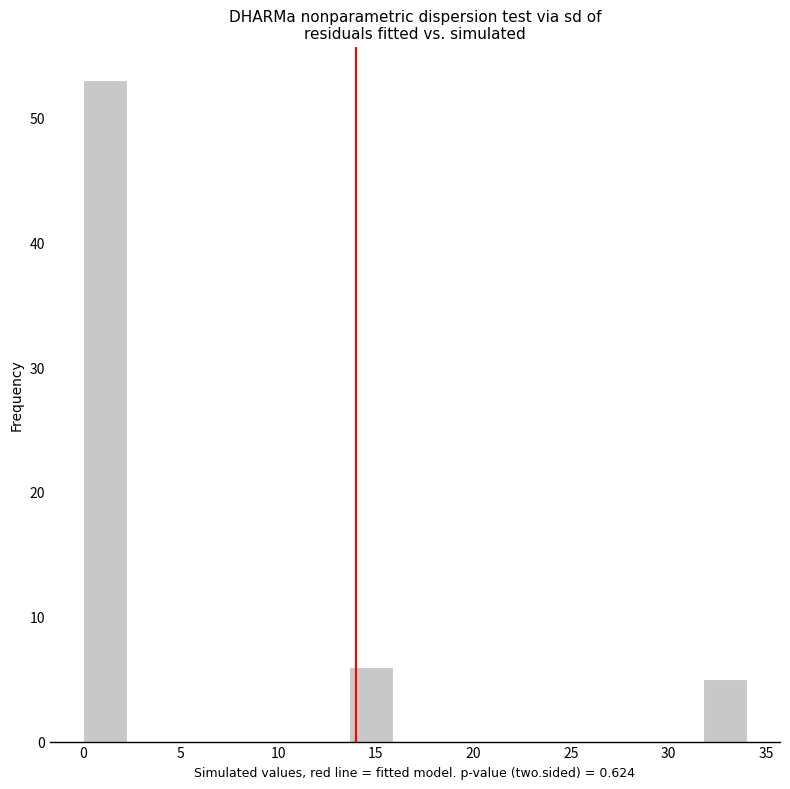

How tall is the bar that spans 13.5 to 16.0 on the x-axis? Neither the bar edges nor the heights are printed on the chart, so give them approximately, as read against the axes.

6